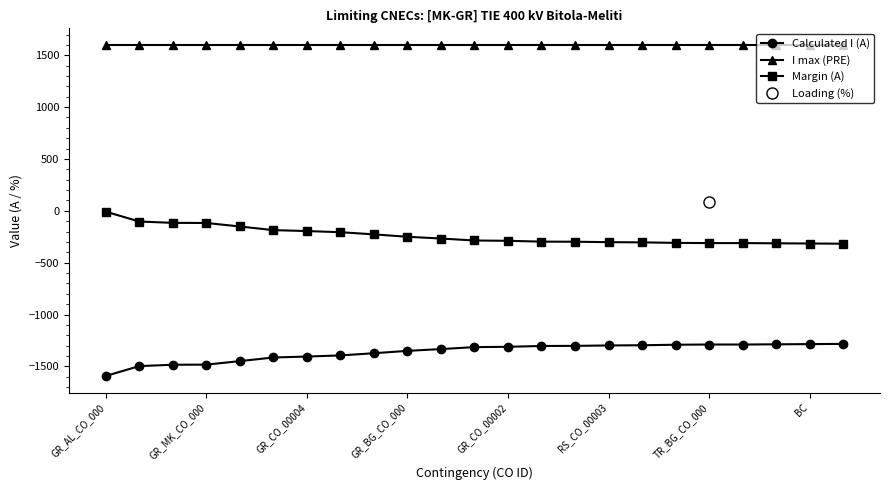

What is the difference between the second highest and minimum values in the Calculated I (A) series?

307